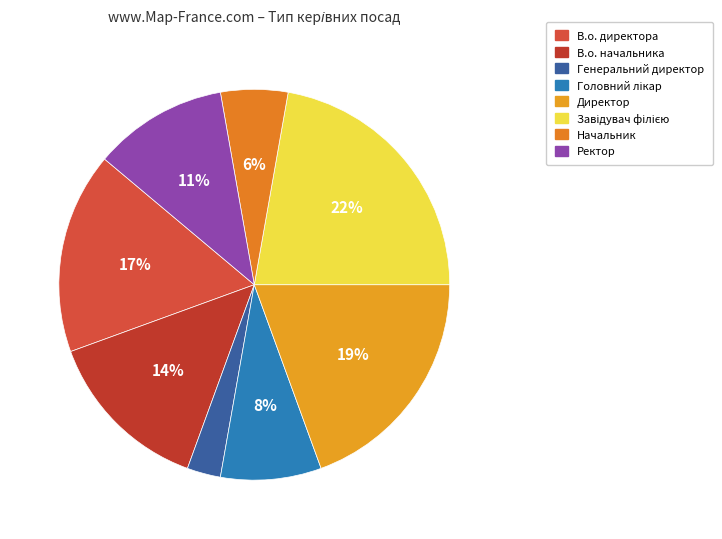

Does any single category account for the majority?

No